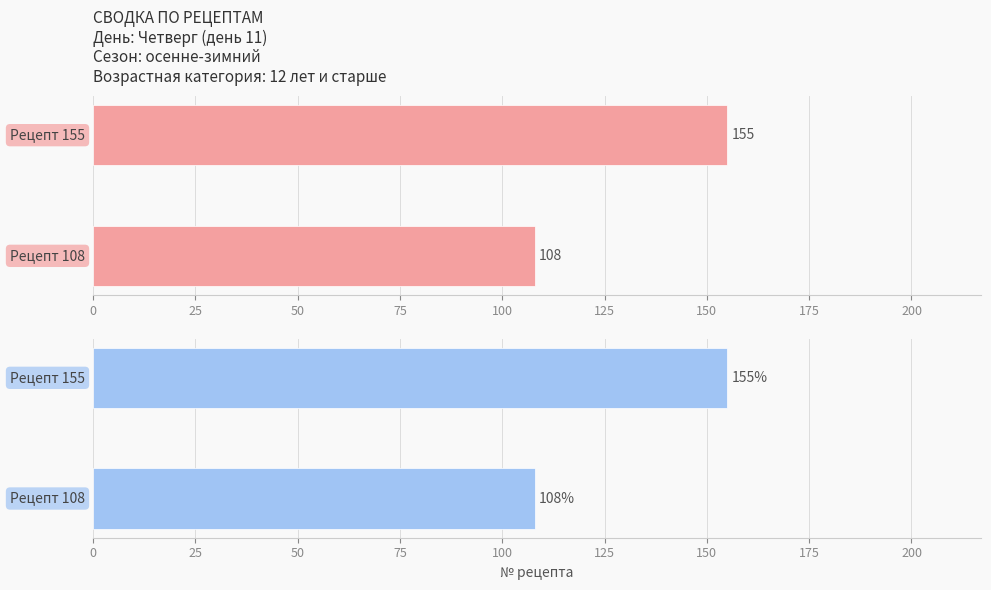

Reading right to left, transcribe all the data shown in this chart.

25=155	0=108